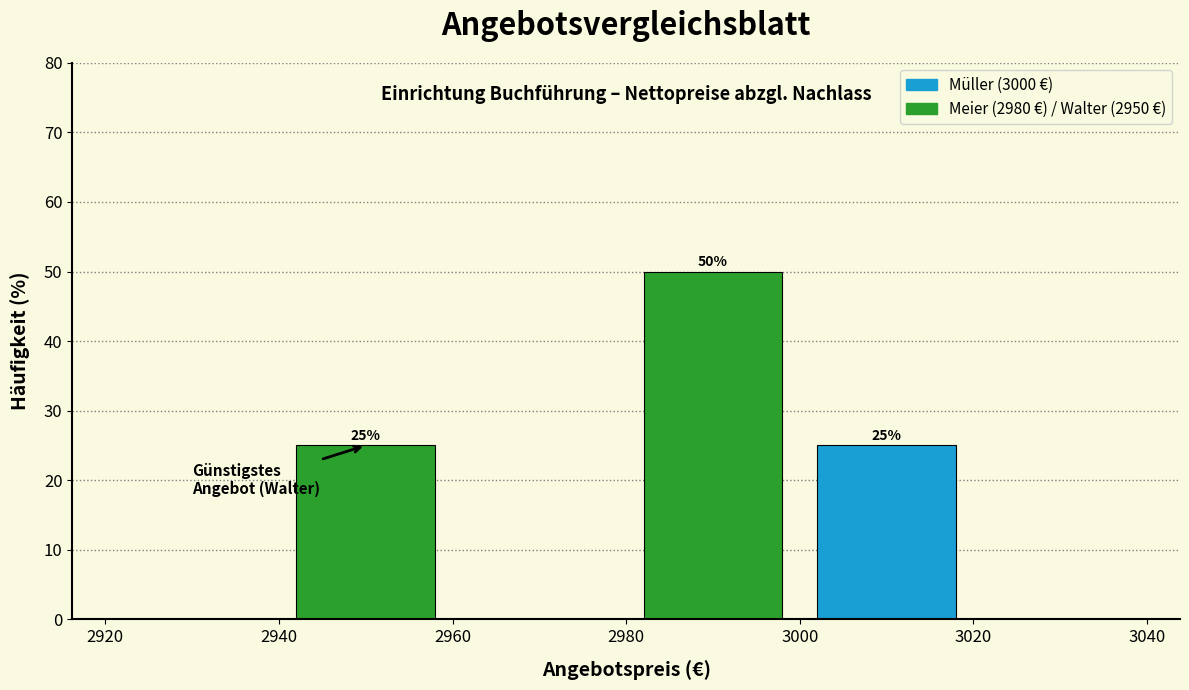

Over which range of the x-axis is the bar tallest?

2980 to 3000